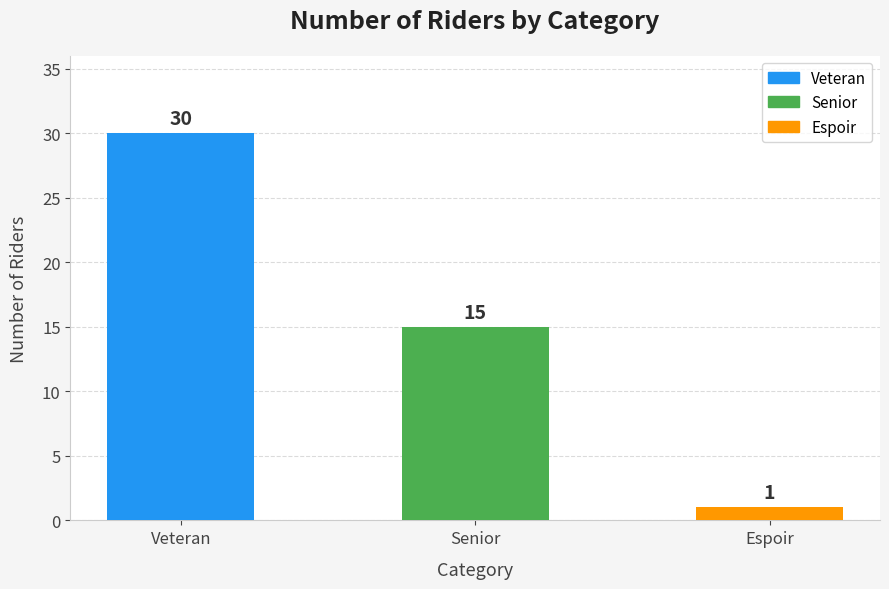

The value at Veteran is 30. True or false?

True